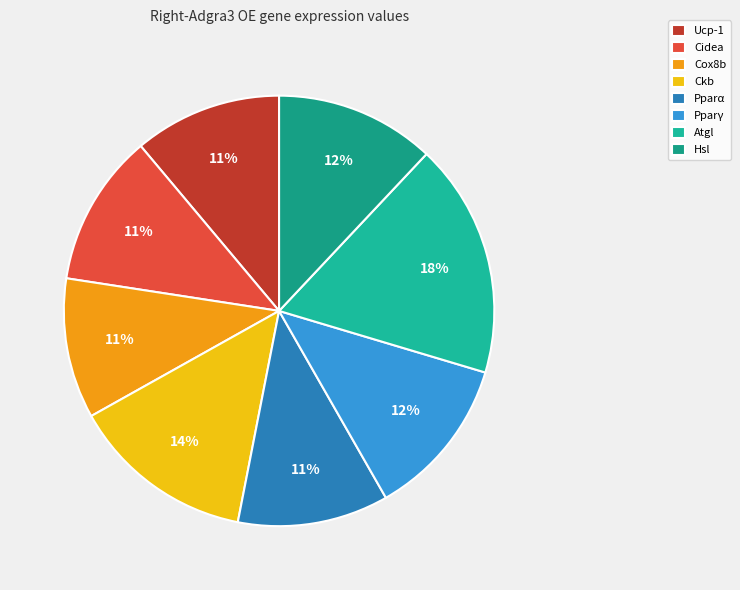

Count the number of slices in the pie.

8